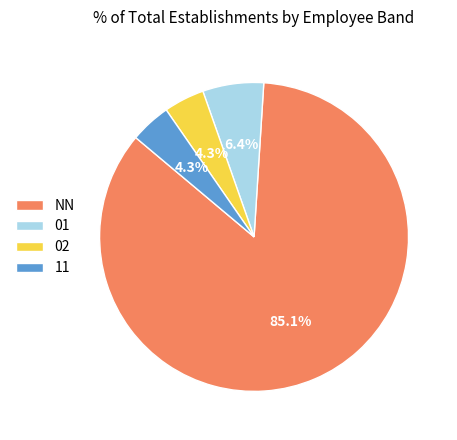

What is the ratio of the value at 11 to the value at 02?

1.0